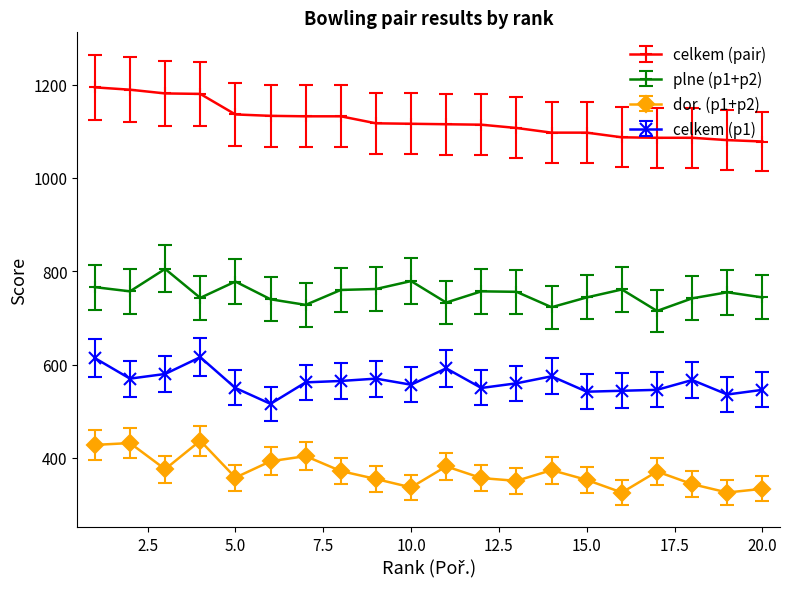

True or false: celkem (p1) and celkem (pair) cross at least once.

False